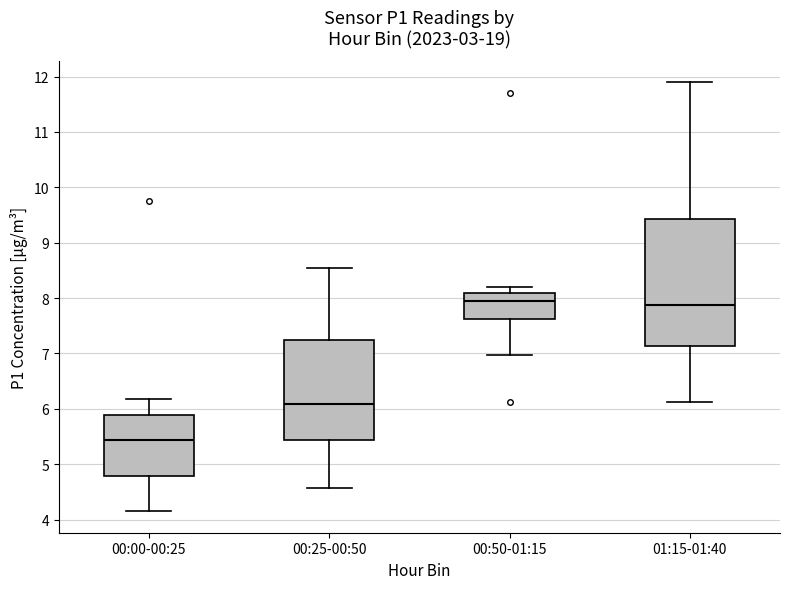

Where does the median line of the box for 00:25-00:50 sit on the y-axis? The values are not printed on the chart, so give them approximately, as read against the axis.

6.1